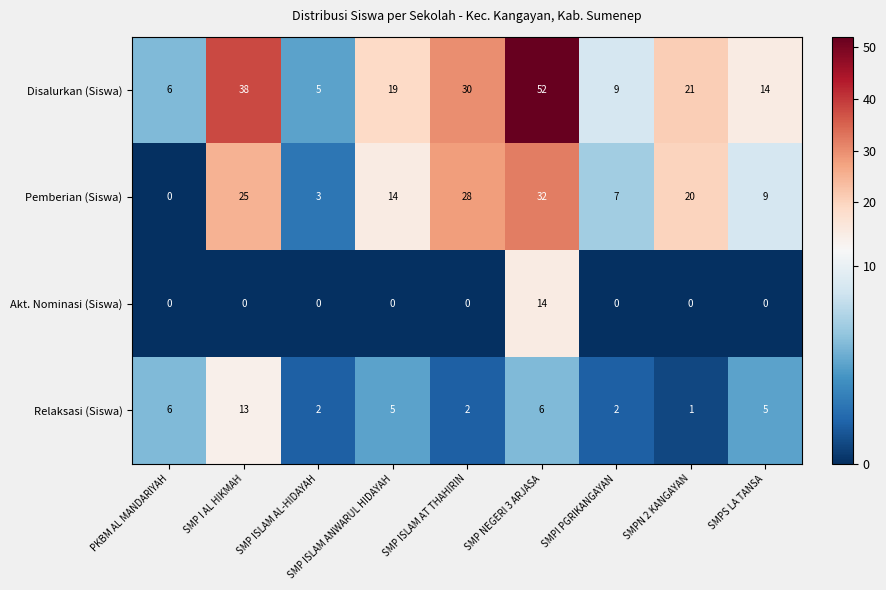

At which label does Pemberian (Siswa) first exceed 14?

SMP I AL HIKMAH